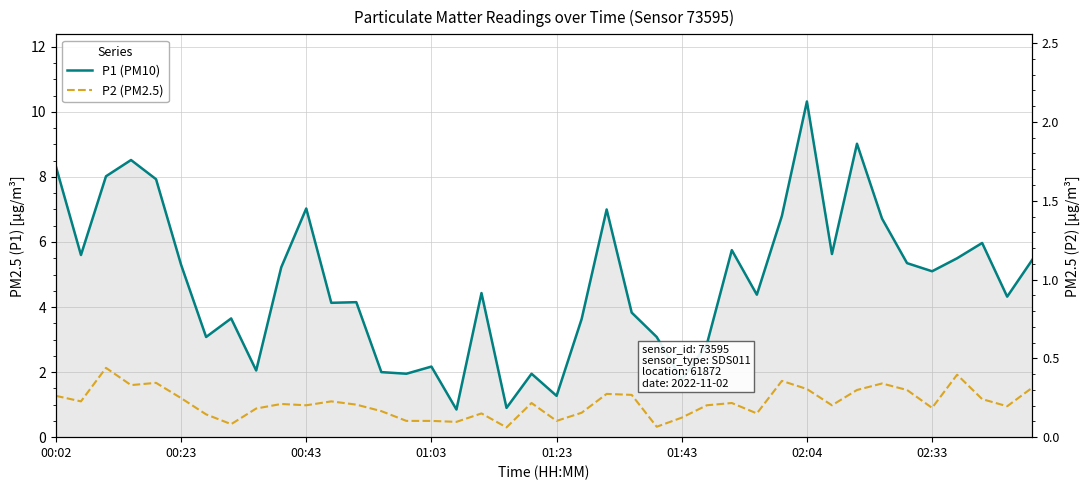

Rank the series by their maximum value, from highest to lowest.

P1 (PM10), P2 (PM2.5)